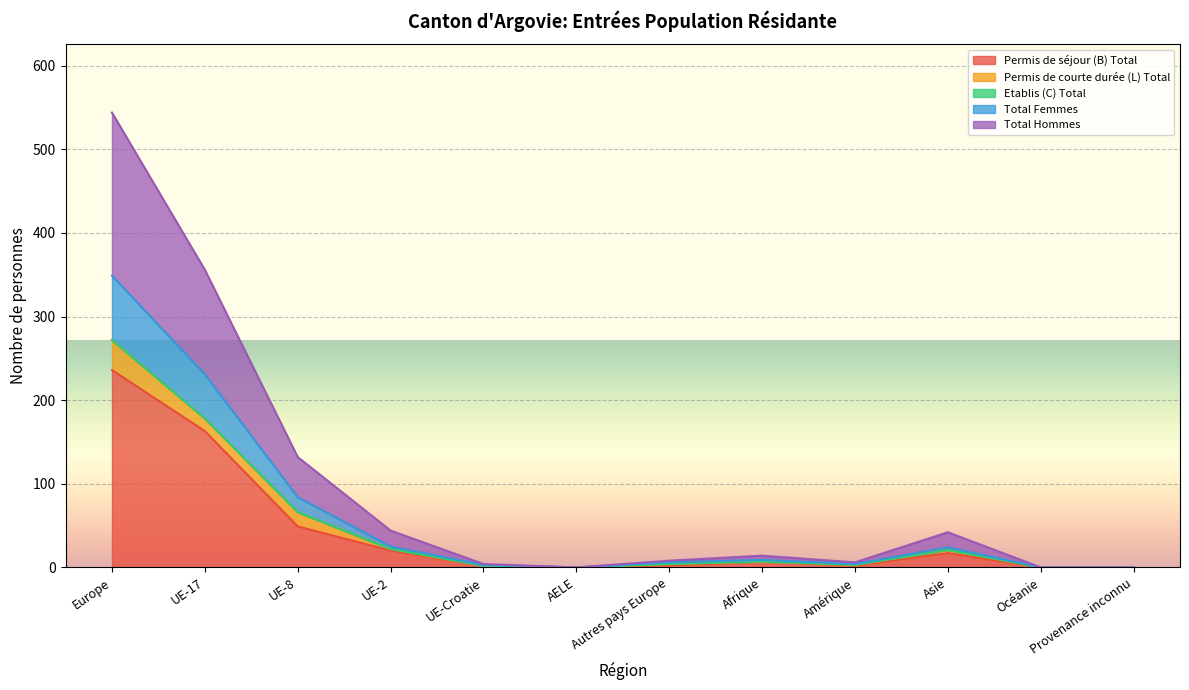

Which label corresponds to the smallest value in the chart?

AELE